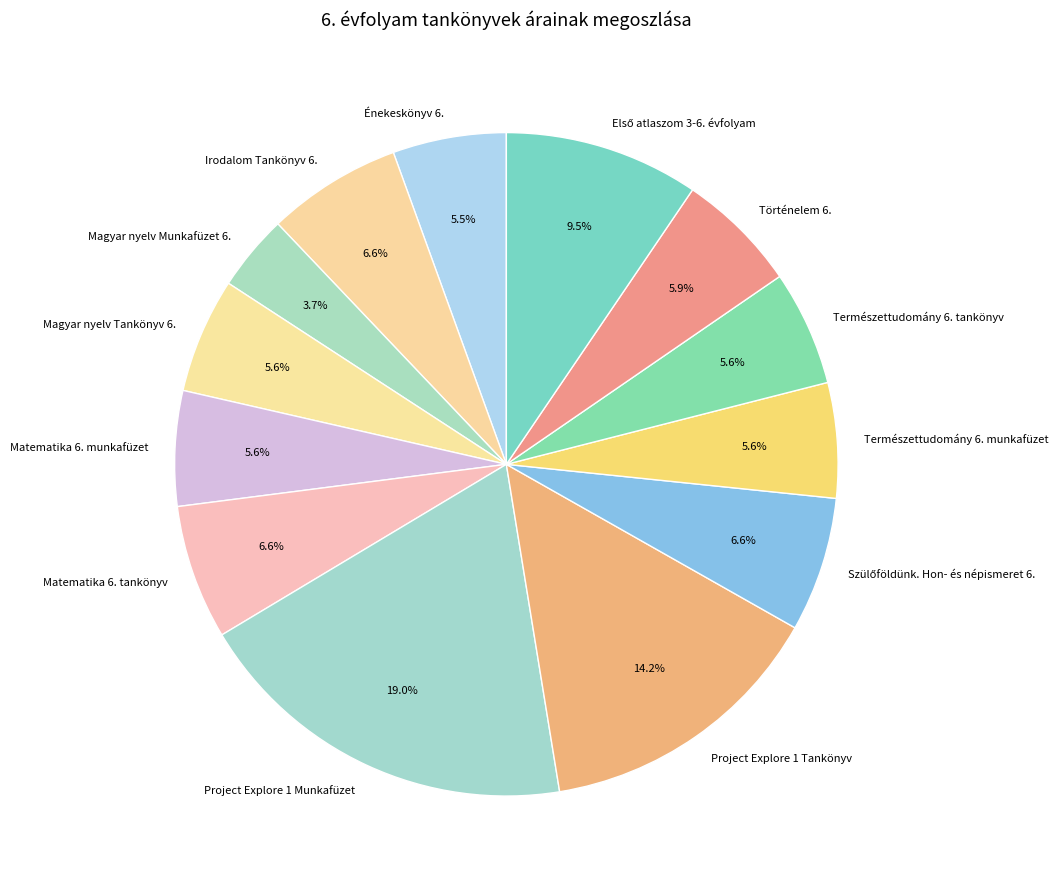

Count the number of slices in the pie.

13